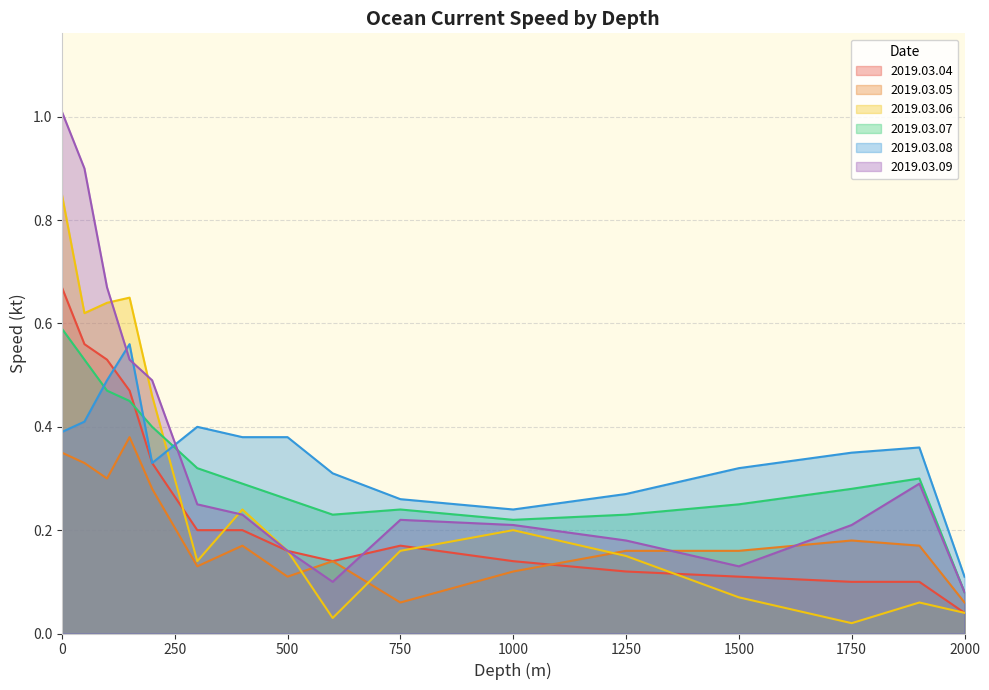

Reading left to right, extract all data points from this chart.

2019.03.04: 0.7	0.6	0.5	0.5	0.3	0.2	0.2	0.2	0.1	0.2	0.1	0.1	0.1	0.1	0.1	0.0
2019.03.05: 0.3	0.3	0.3	0.4	0.3	0.1	0.2	0.1	0.1	0.1	0.1	0.2	0.2	0.2	0.2	0.1
2019.03.06: 0.8	0.6	0.6	0.7	0.5	0.1	0.2	0.2	0.0	0.2	0.2	0.1	0.1	0.0	0.1	0.0
2019.03.07: 0.6	0.5	0.5	0.5	0.4	0.3	0.3	0.3	0.2	0.2	0.2	0.2	0.2	0.3	0.3	0.1
2019.03.08: 0.4	0.4	0.5	0.6	0.3	0.4	0.4	0.4	0.3	0.3	0.2	0.3	0.3	0.3	0.4	0.1
2019.03.09: 1.0	0.9	0.7	0.5	0.5	0.2	0.2	0.2	0.1	0.2	0.2	0.2	0.1	0.2	0.3	0.1